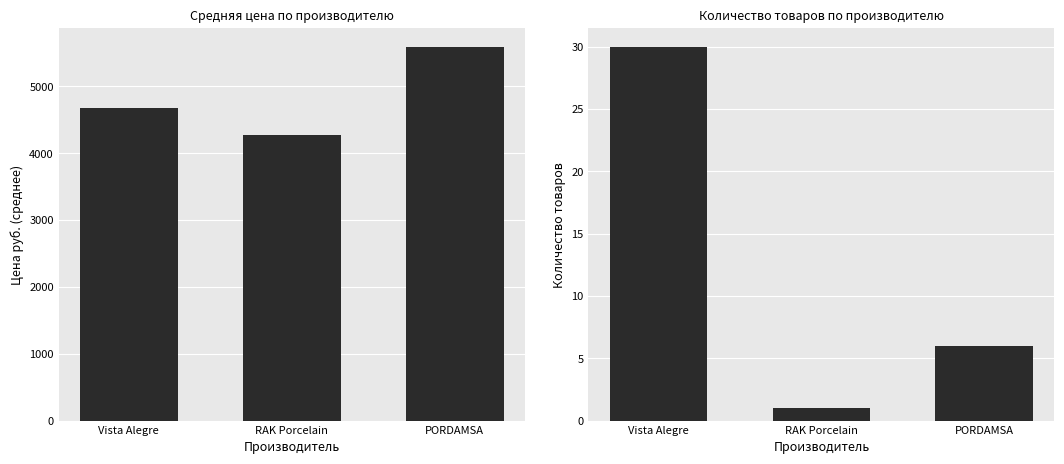

The Количество товаров series shows 1 at RAK Porcelain. True or false?

True